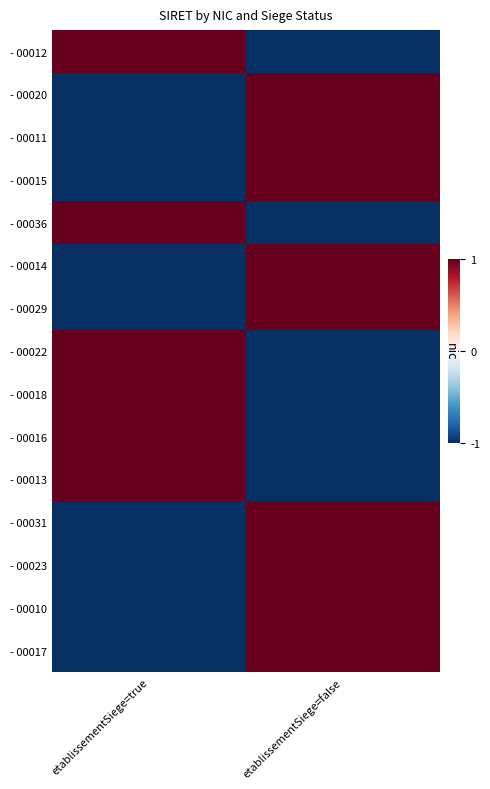

True or false: - 00023 has a value of -1 at etablissementSiege=true.

False